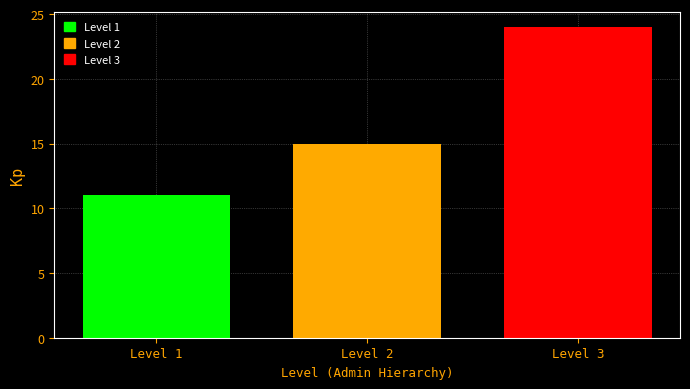

Which range on the x-axis has the tallest bar?

2.5 to 3.5